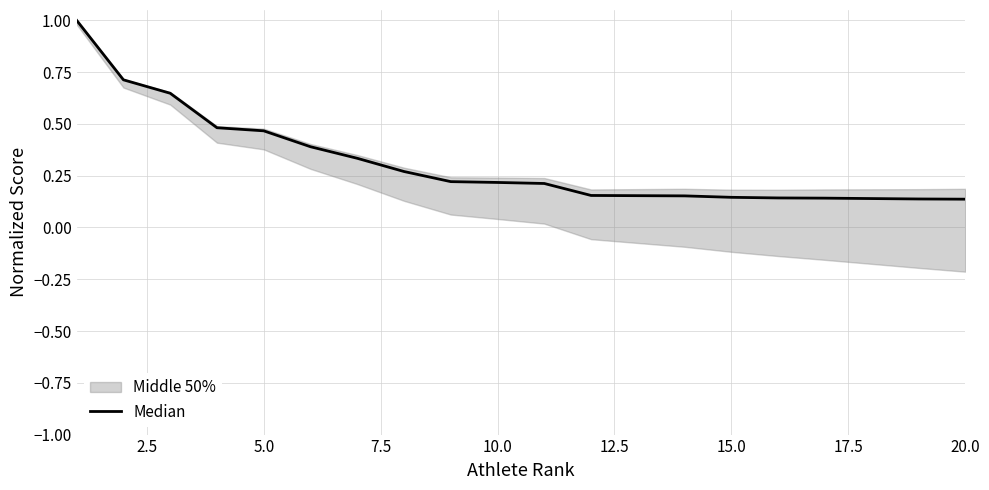

Where is the data nearest to the value 0?

20.0